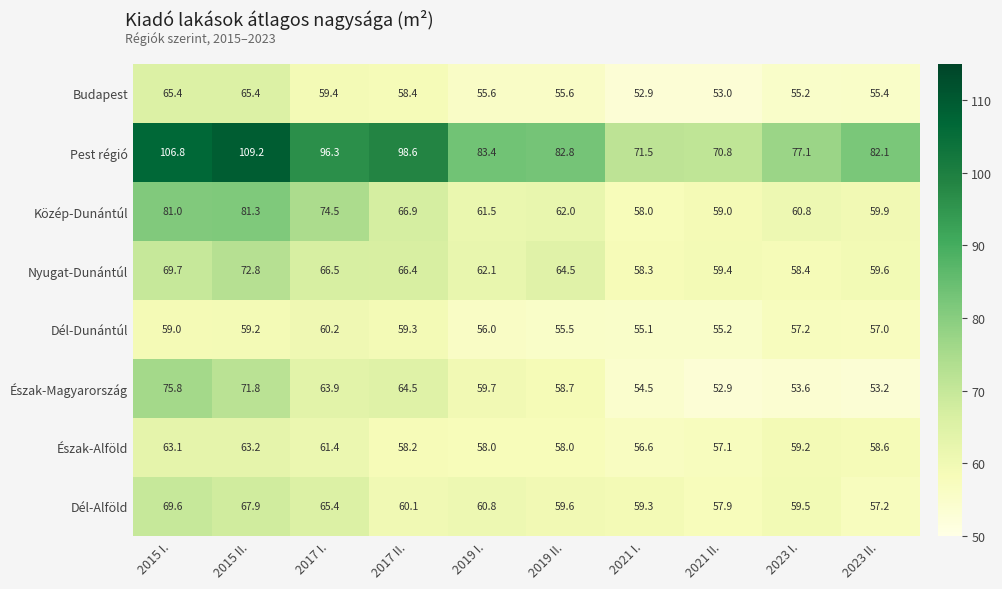

Which series has the largest total across all categories?

Pest régió